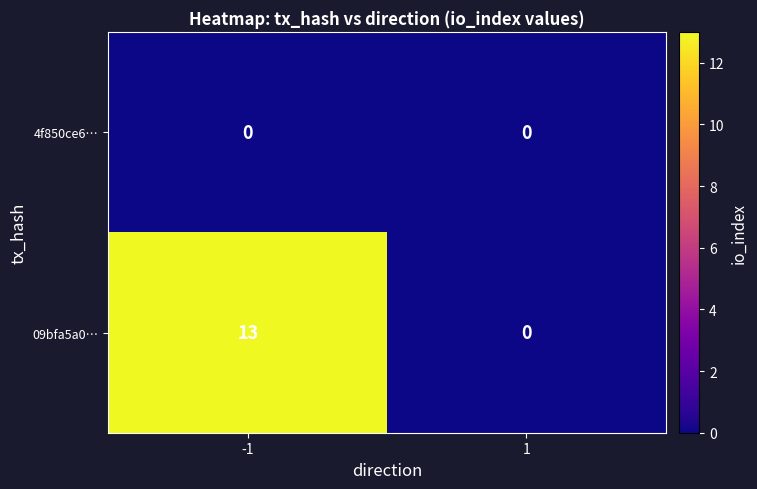

Rank the series by their maximum value, from lowest to highest.

4f850ce6…, 09bfa5a0…